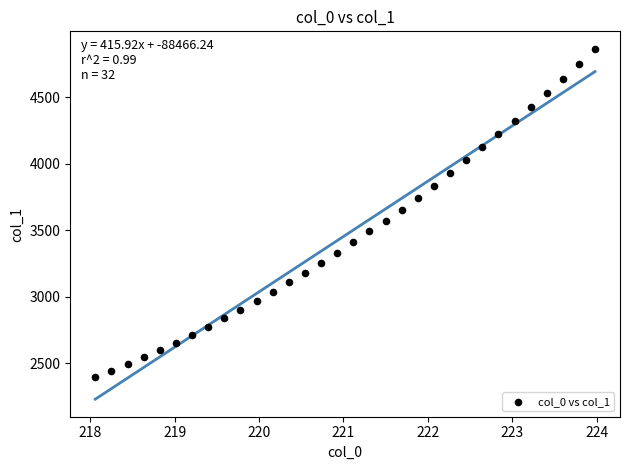

What is the range of Y values (max minus min)?

2469.1